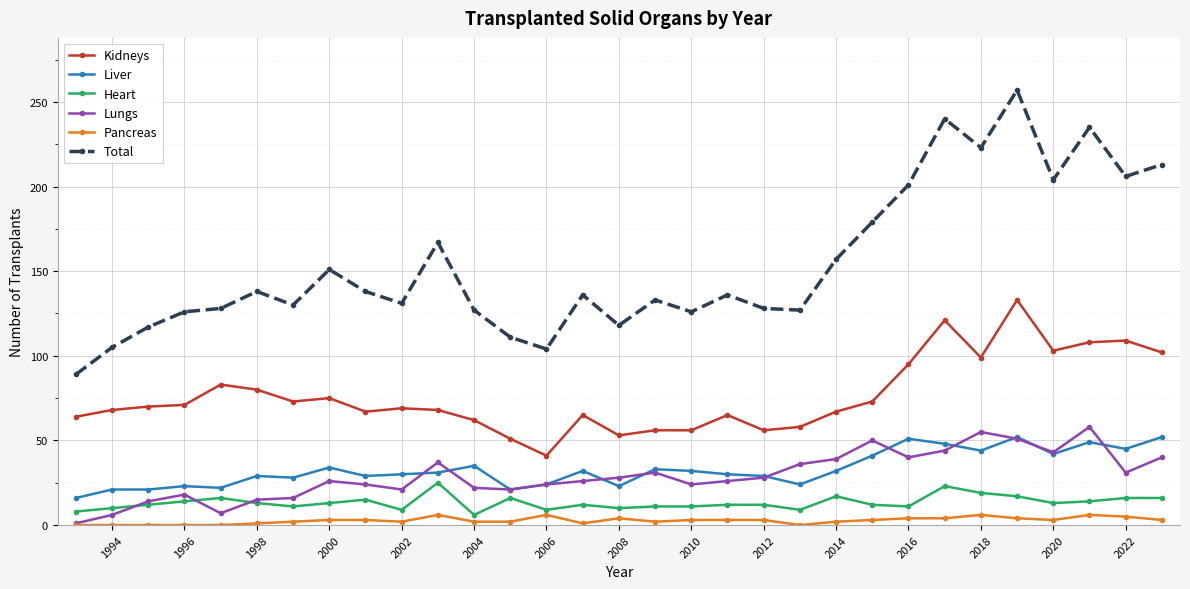

True or false: Lungs has more than 2 points higher than both neighbors.

True